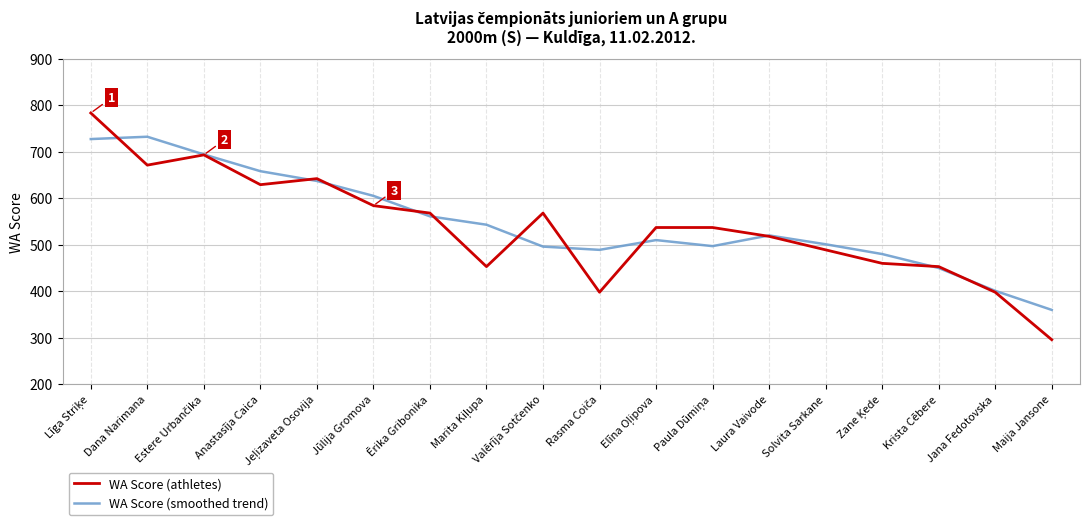

At which category does the chart reach its minimum across all series?

Maija Jansone